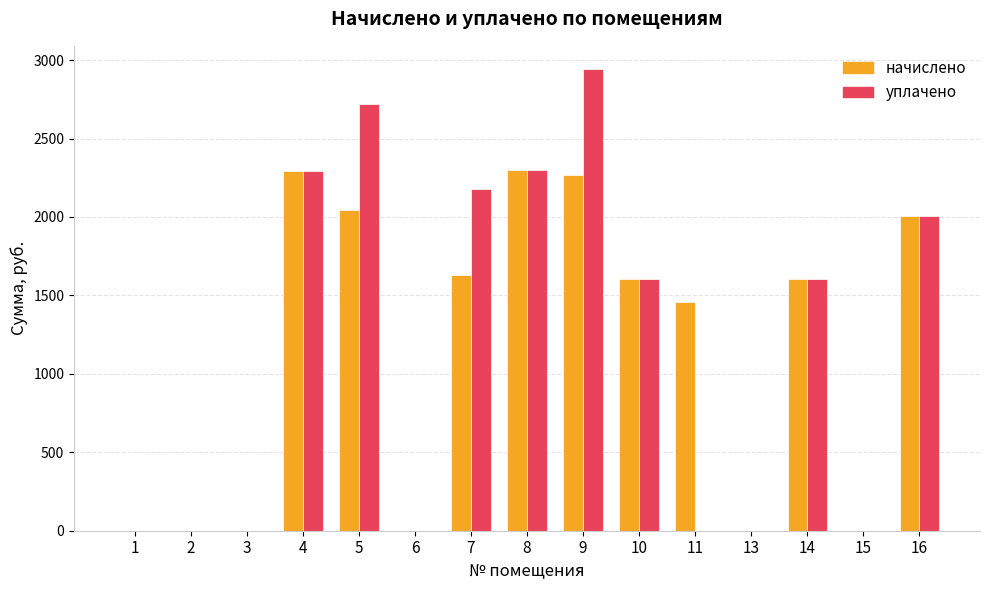

Which series has the largest range (max minus min)?

уплачено